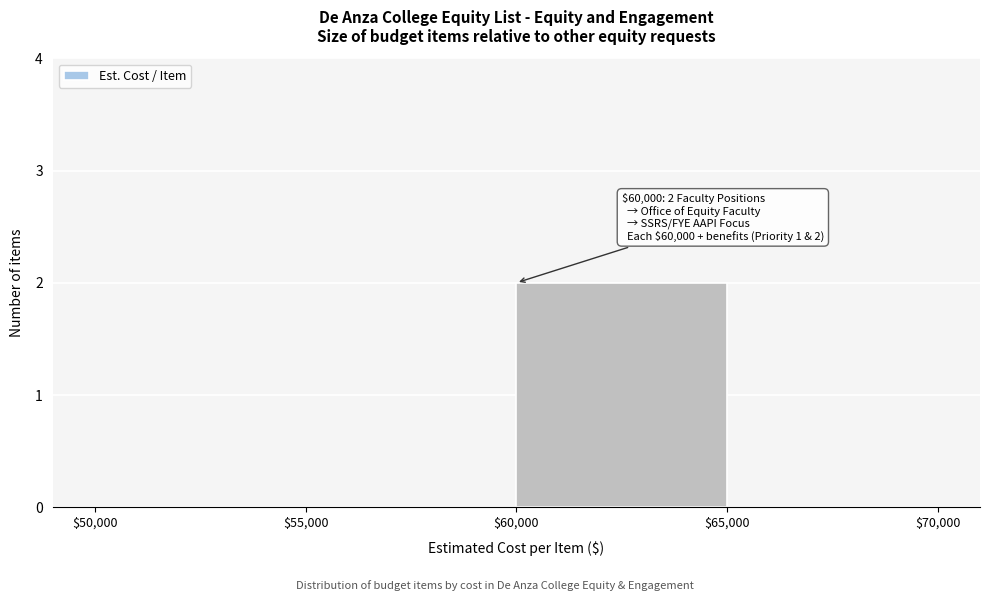

Which range on the x-axis has the tallest bar?

$60,000 to $65,000